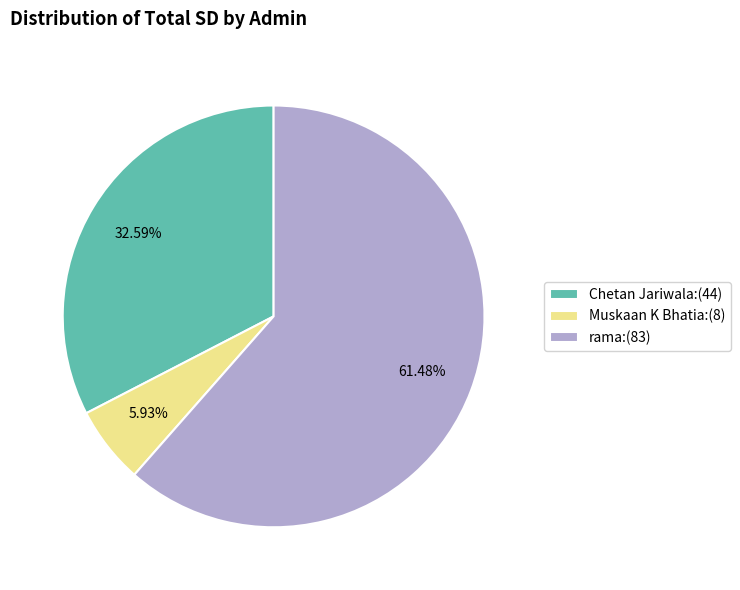

Is Muskaan K Bhatia the majority of the pie?

No